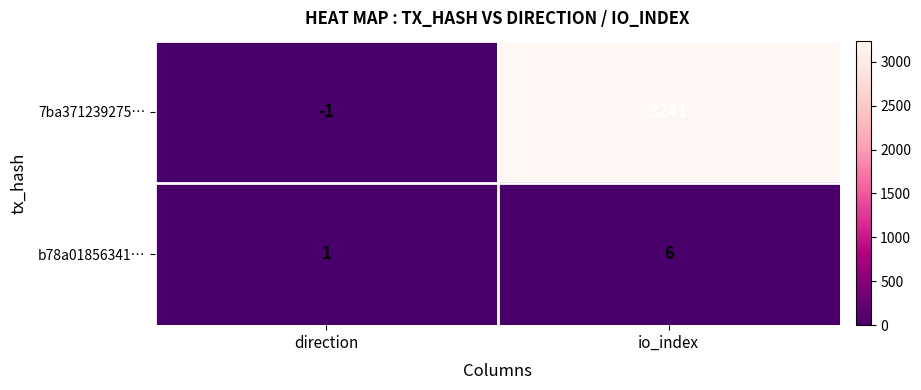

Is it true that b78a01856341… equals 2 at direction?

False